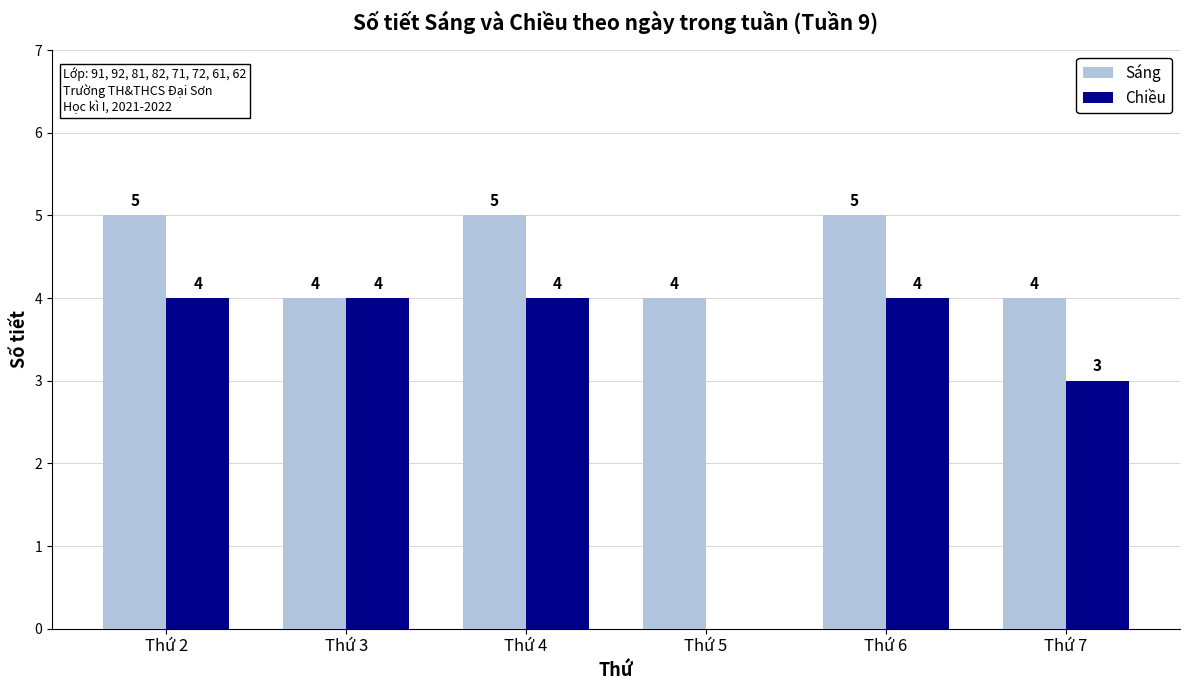

Reading right to left, list all the values displayed in this chart.

Sáng: Thứ 7=4	Thứ 6=5	Thứ 5=4	Thứ 4=5	Thứ 3=4	Thứ 2=5
Chiều: Thứ 7=3	Thứ 6=4	Thứ 5=0	Thứ 4=4	Thứ 3=4	Thứ 2=4